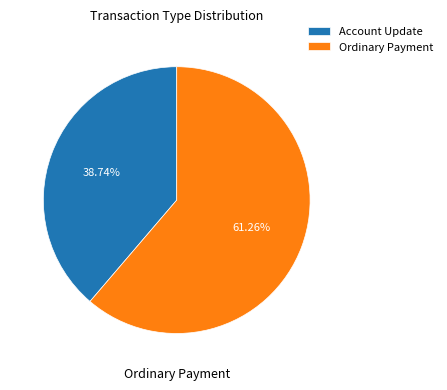

To the nearest percent, what is the average slice percentage?

50%